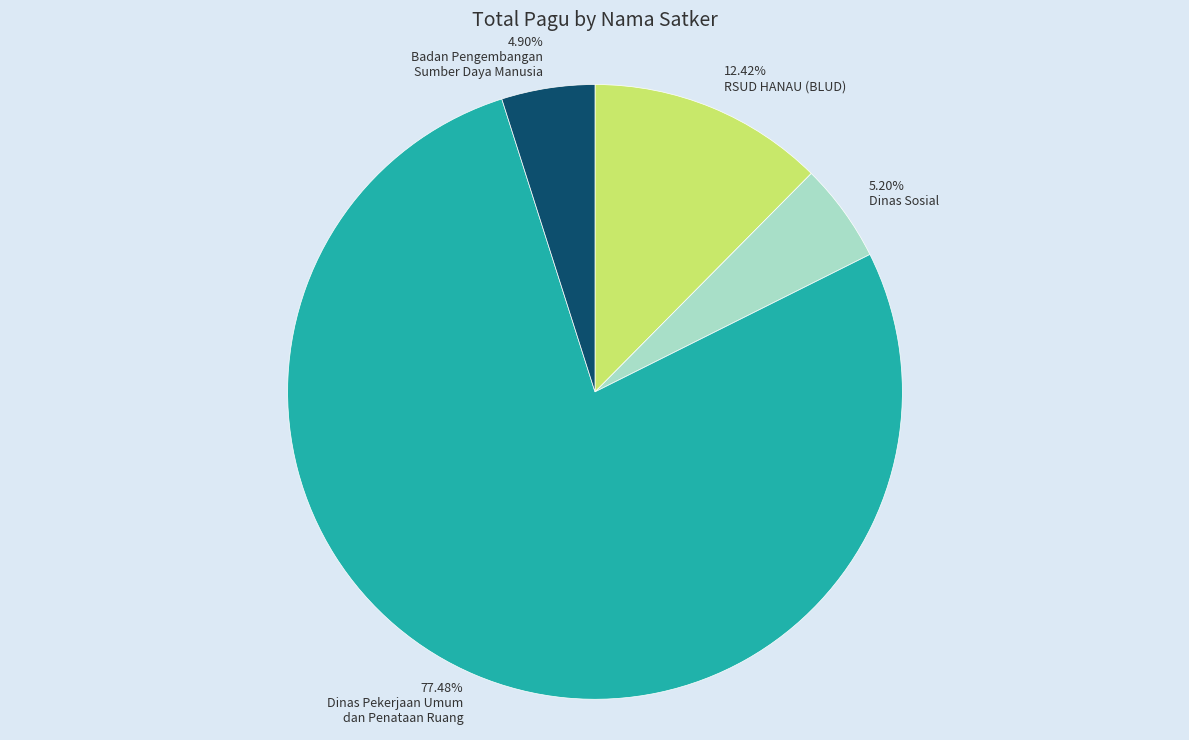

Count the number of slices in the pie.

4